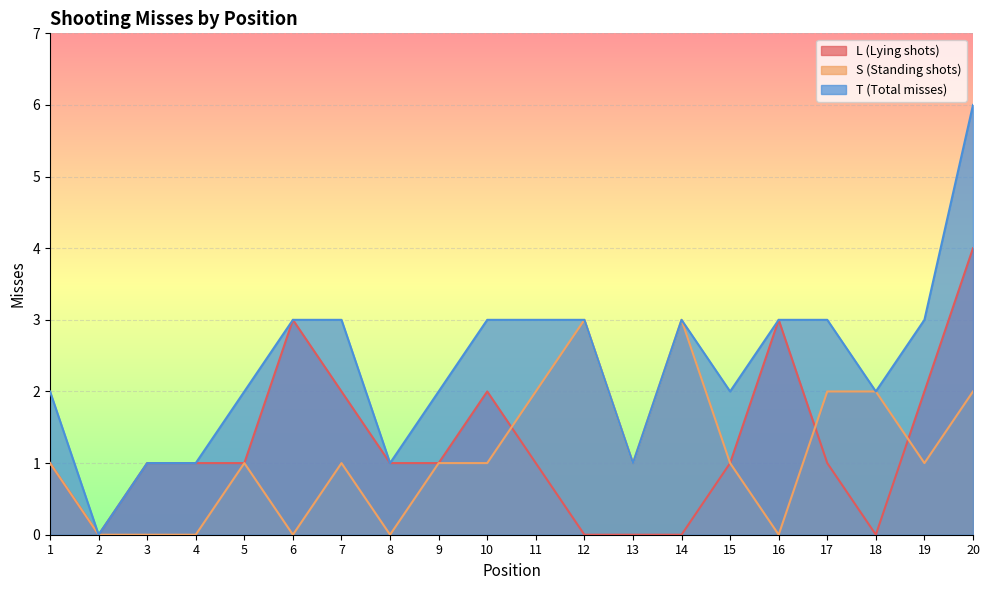

Is it true that T (Total misses) equals 0 at 2?

True